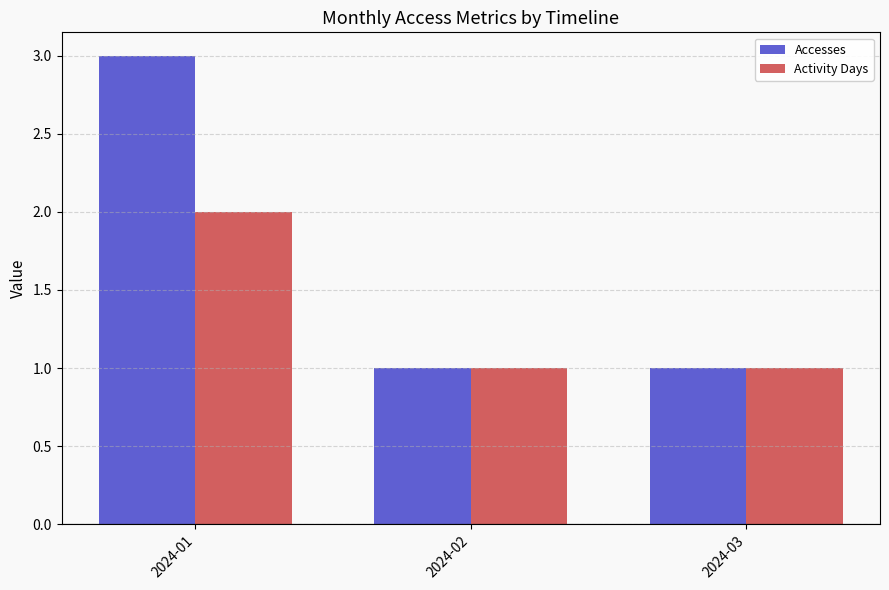

Which series has the largest total across all categories?

Accesses